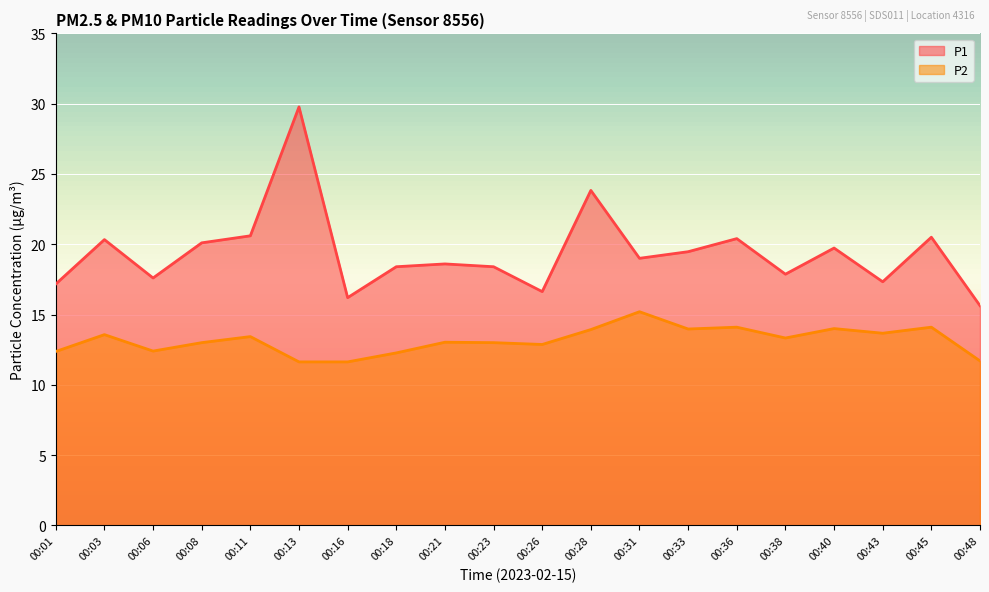

What are all the series names shown in the legend?

P1, P2